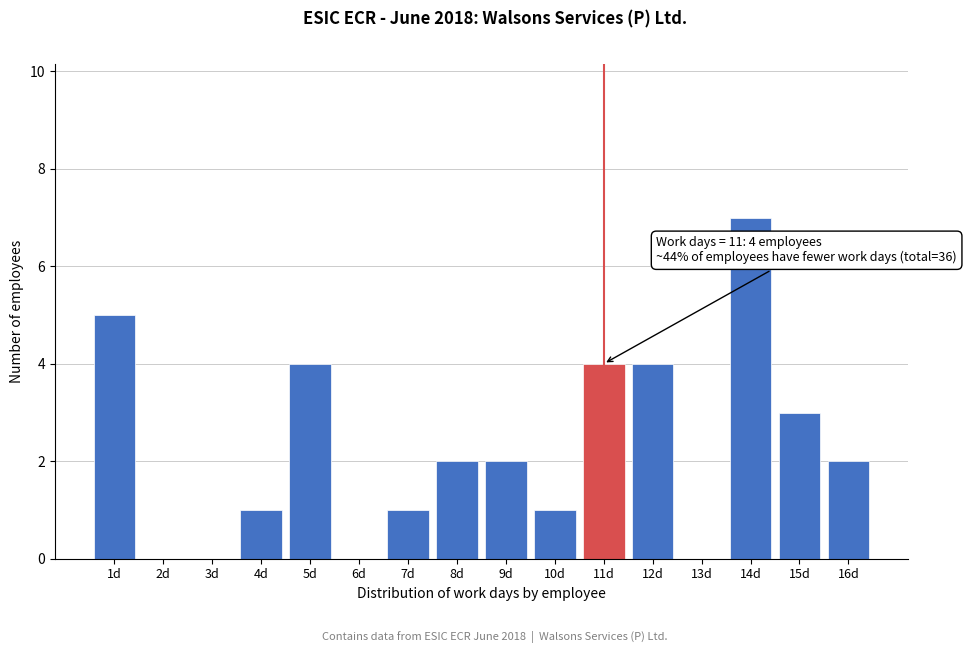

Reading left to right, list all the values displayed in this chart.

1d=5	2d=0	3d=0	4d=1	5d=4	6d=0	7d=1	8d=2	9d=2	10d=1	11d=4	12d=4	13d=0	14d=7	15d=3	16d=2